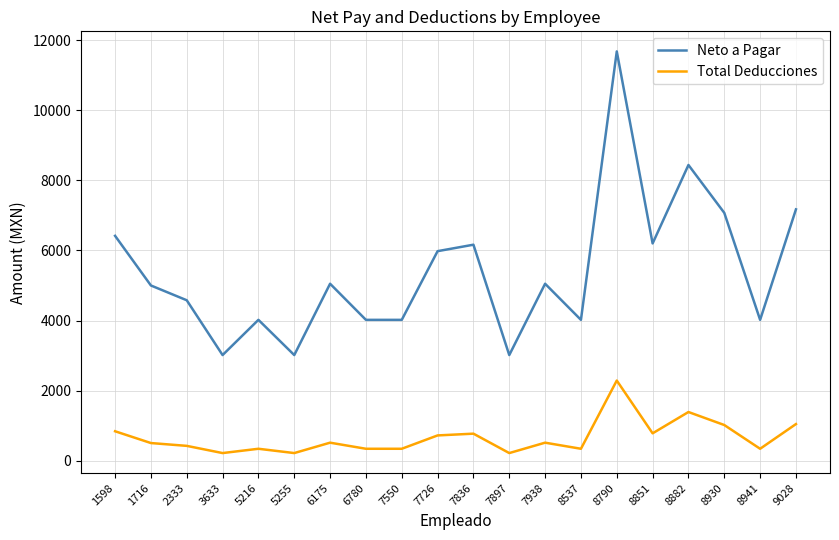

True or false: Neto a Pagar and Total Deducciones cross at least once.

False